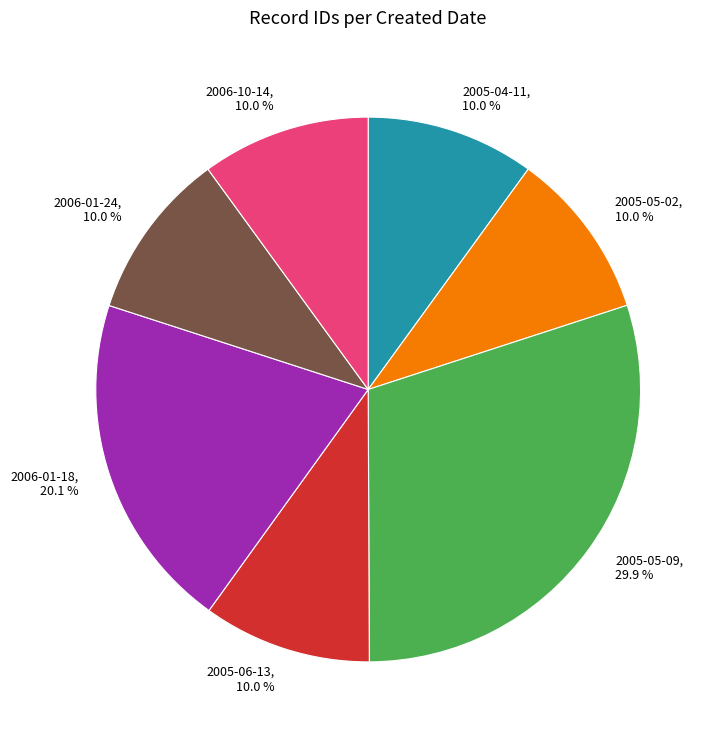

How many slices are in this pie chart?

7